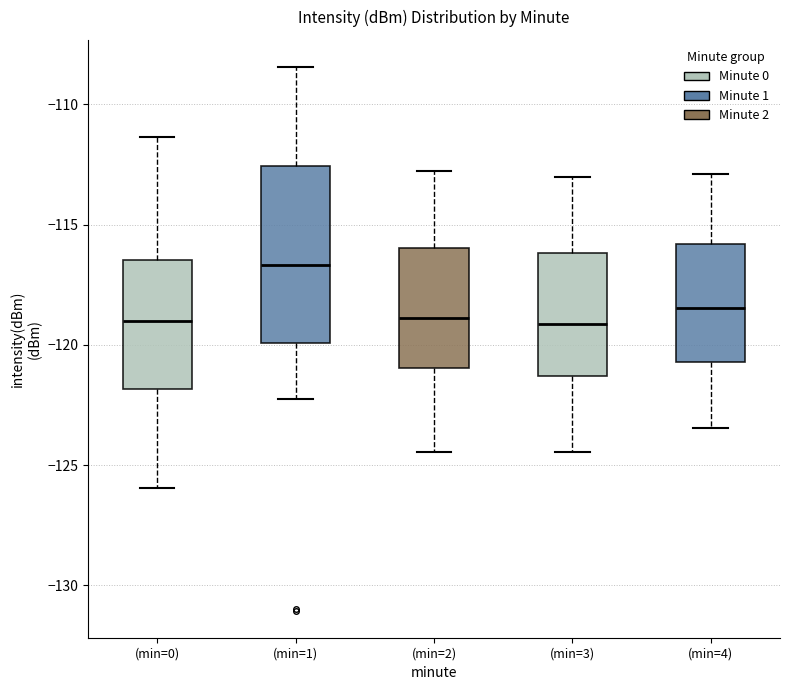

Reading left to right, read every box against the y-axis: the position of its median line, the range the box covers, and the ends of its whiskers. The values are not printed on the chart, so give them approximately, as read against the axis.

(min=0): median -119.0, box -122.0 to -116.5, whiskers -126.0 to -111.5
(min=1): median -116.5, box -120.0 to -112.5, whiskers -122.0 to -108.5
(min=2): median -119.0, box -121.0 to -116.0, whiskers -124.5 to -113.0
(min=3): median -119.0, box -121.5 to -116.0, whiskers -124.5 to -113.0
(min=4): median -118.5, box -120.5 to -116.0, whiskers -123.5 to -113.0